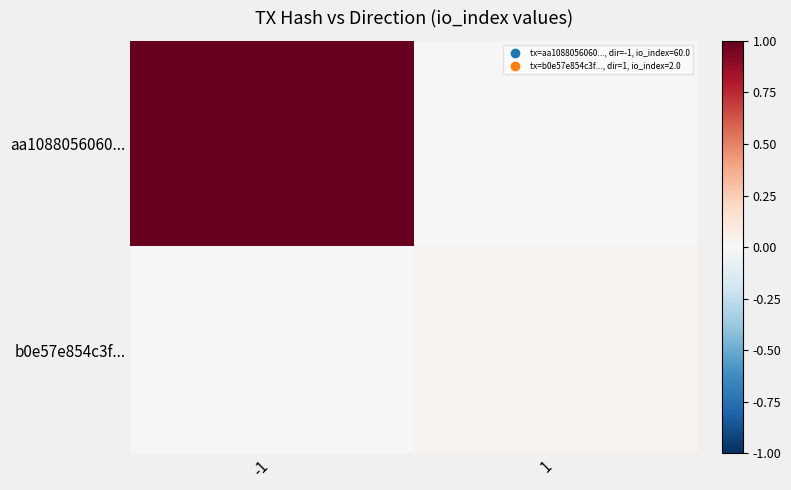

At how many categories does at least one series exceed 0?

2